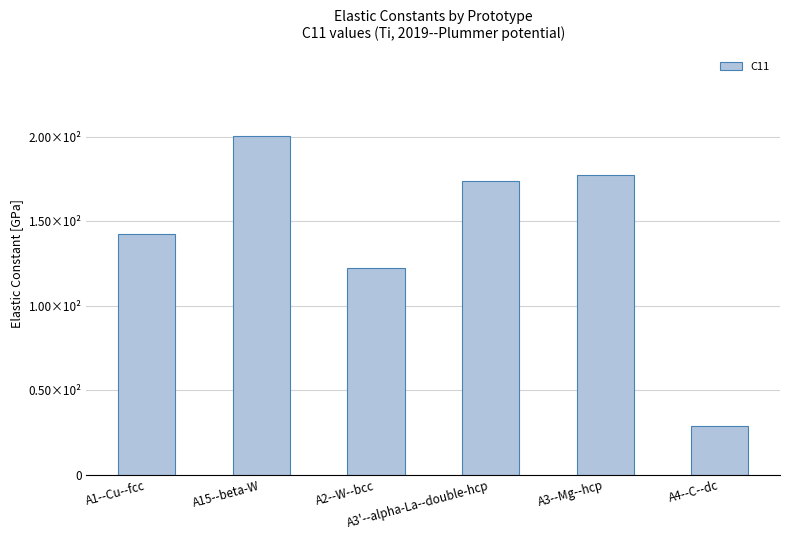

What is the sum of the values at A15--beta-W and A3'--alpha-La--double-hcp?

373.9